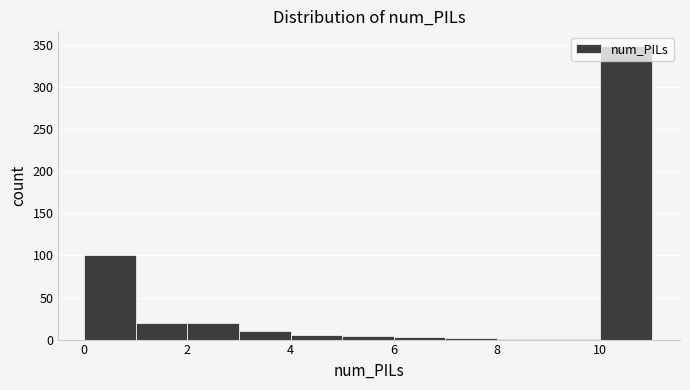

What is the height of the bar covering 3 to 4 on the x-axis? The values are not printed on the chart, so give them approximately, as read against the axis.

10